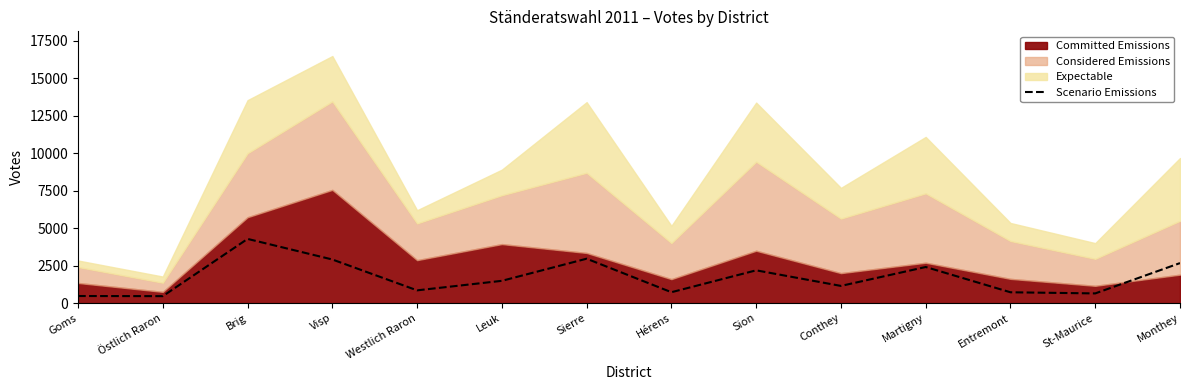

The value of Scenario Emissions at Monthey is 2668. True or false?

True